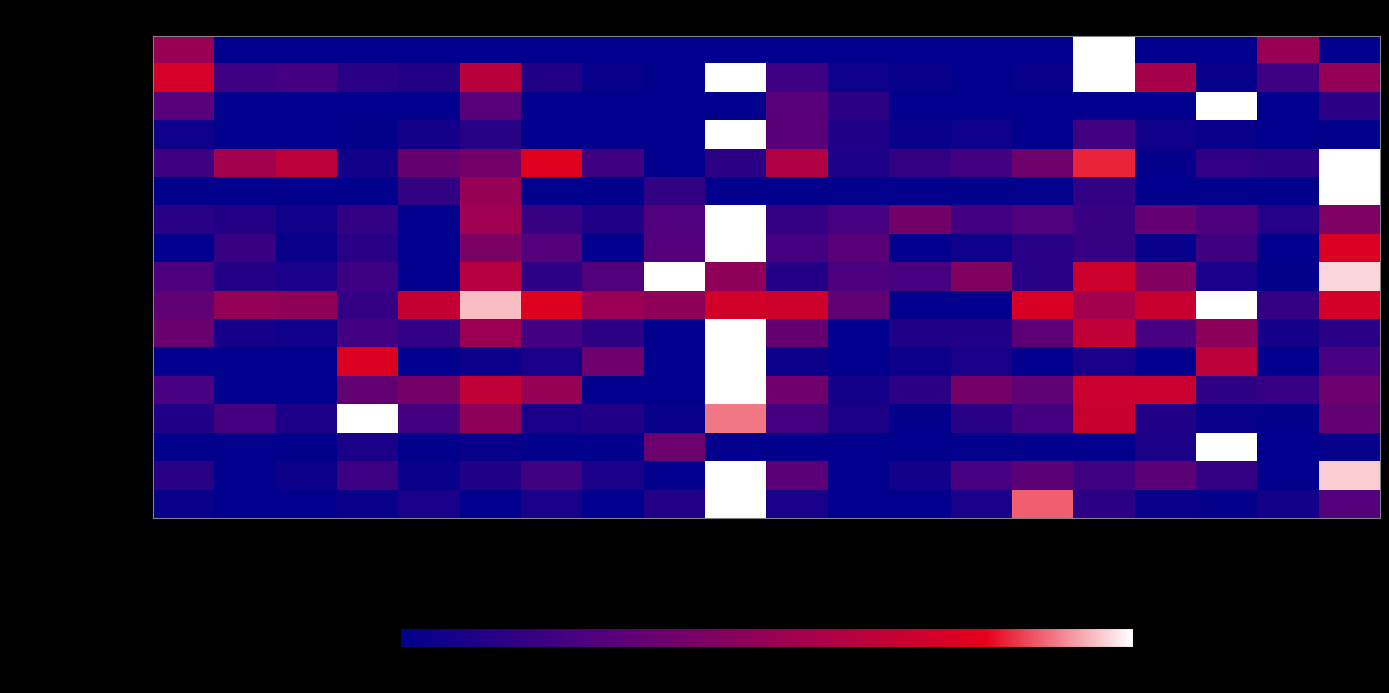

What is the difference between the highest and lowest values at Harrison W. Branch?

32.2